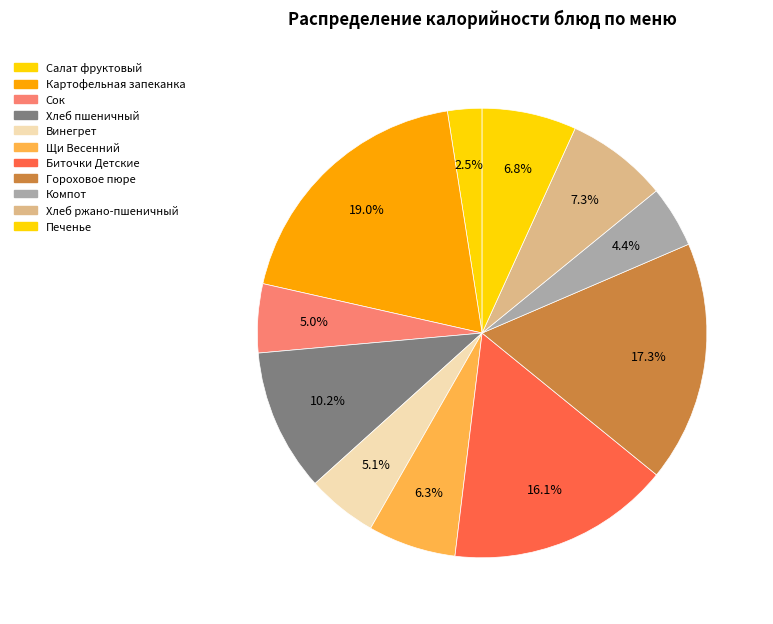

Count the number of slices in the pie.

11